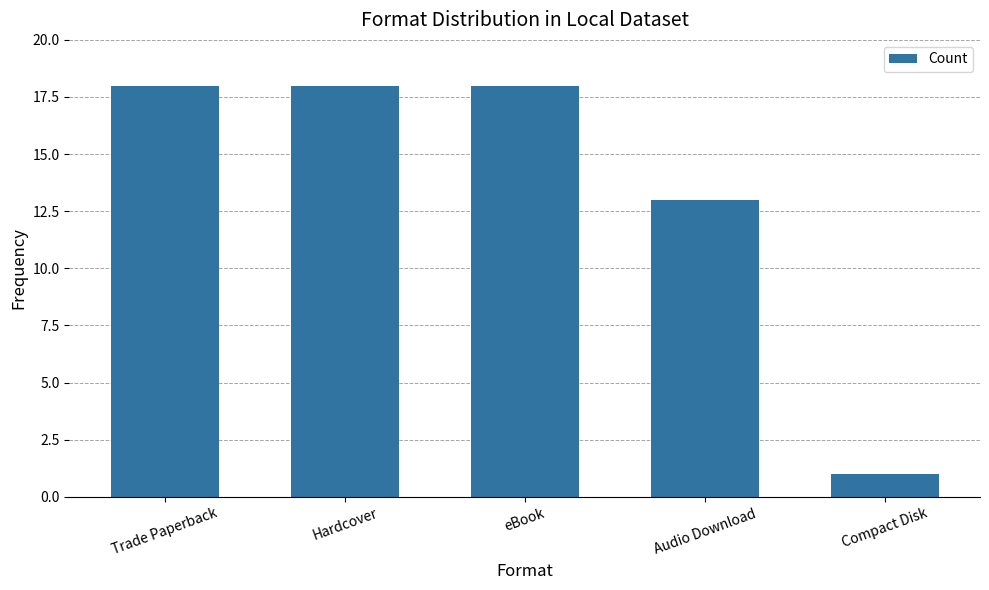

True or false: the data shows 18 at Trade Paperback.

True